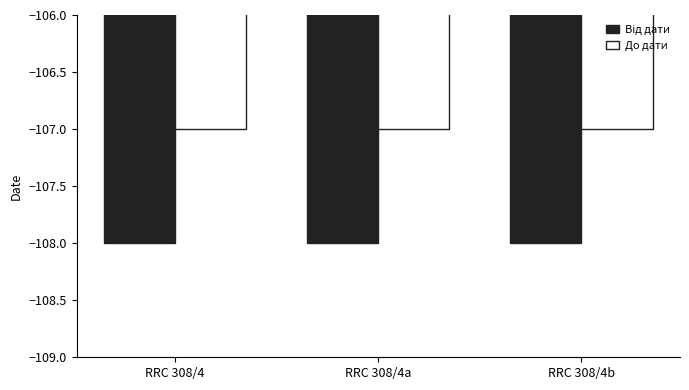

What is the minimum value shown in the chart?

-108